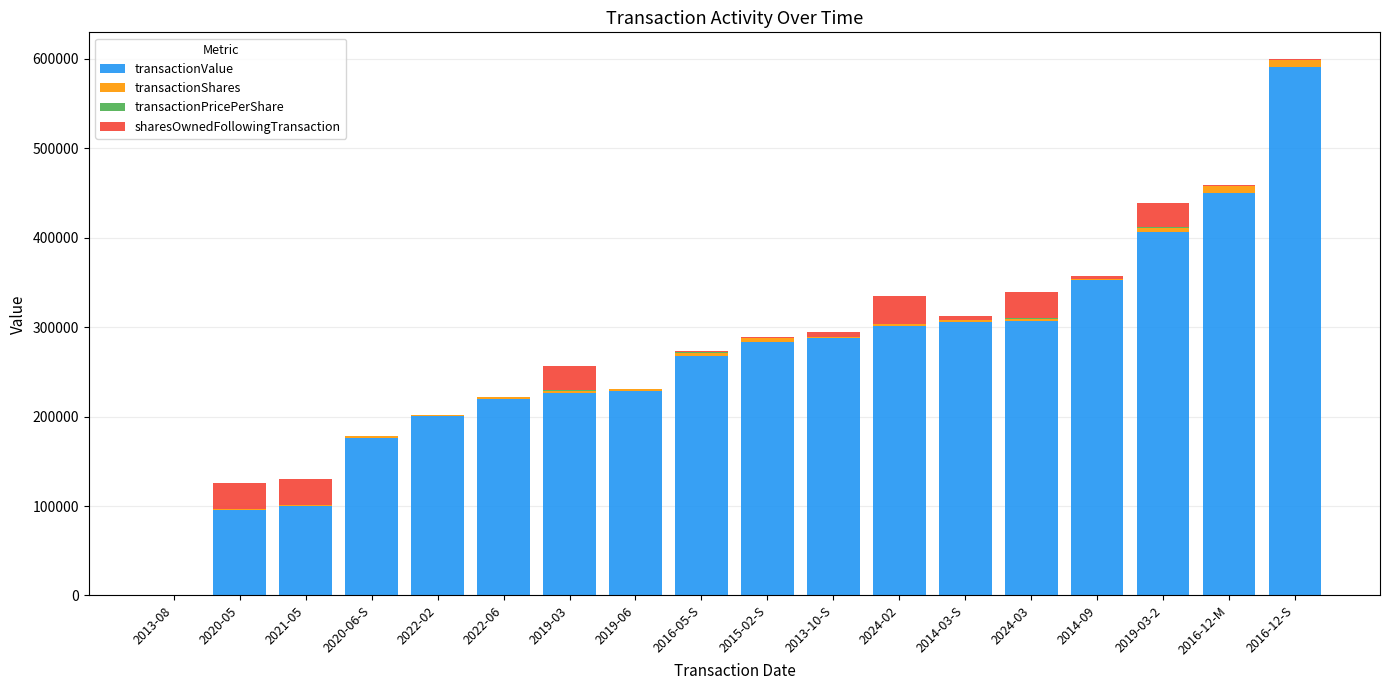

What is the sum of all transactionValue values?

4799855.0